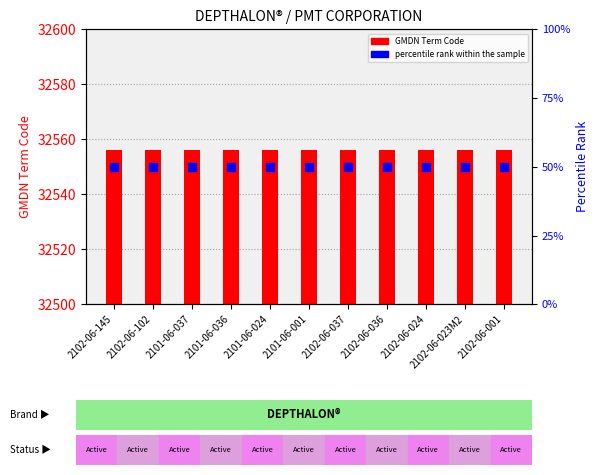

Which series has the widest spread of Y values?

GMDN Term Code (count)